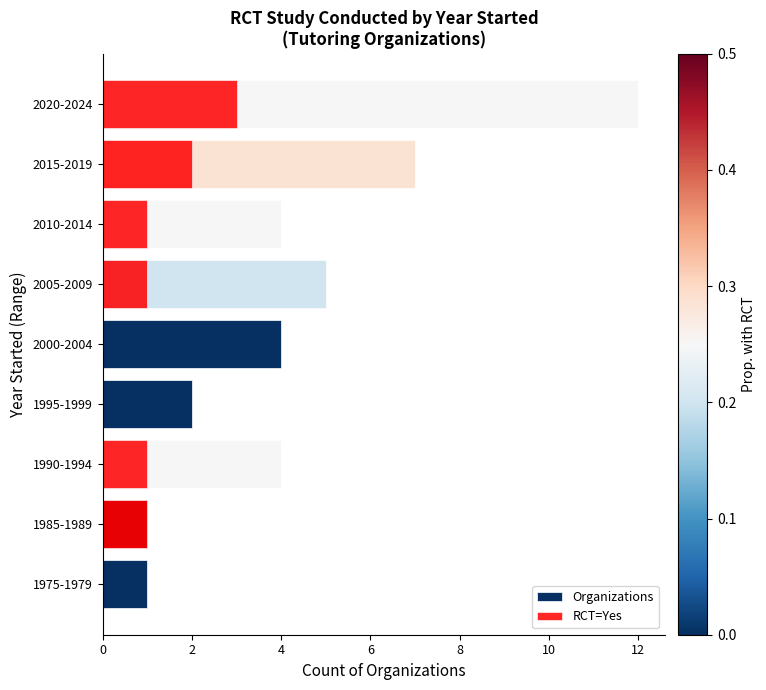

What is the total value across all series at 1975-1979?

1